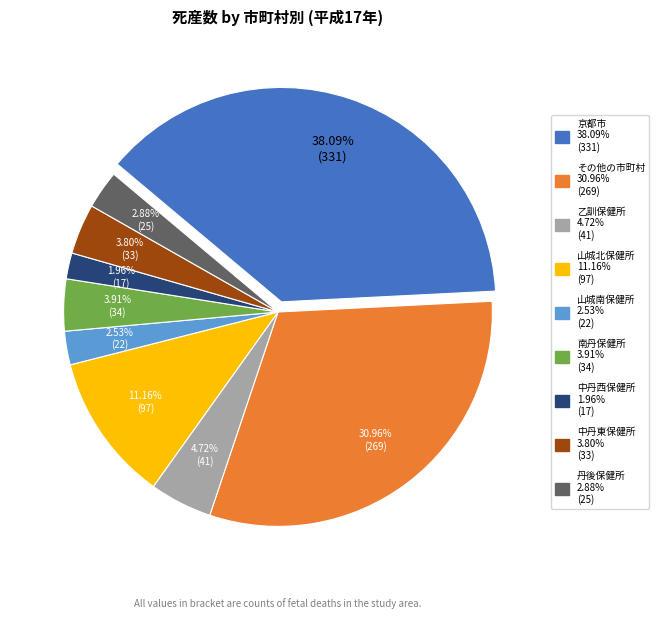

Which category has the smallest portion of the pie?

中丹西保健所